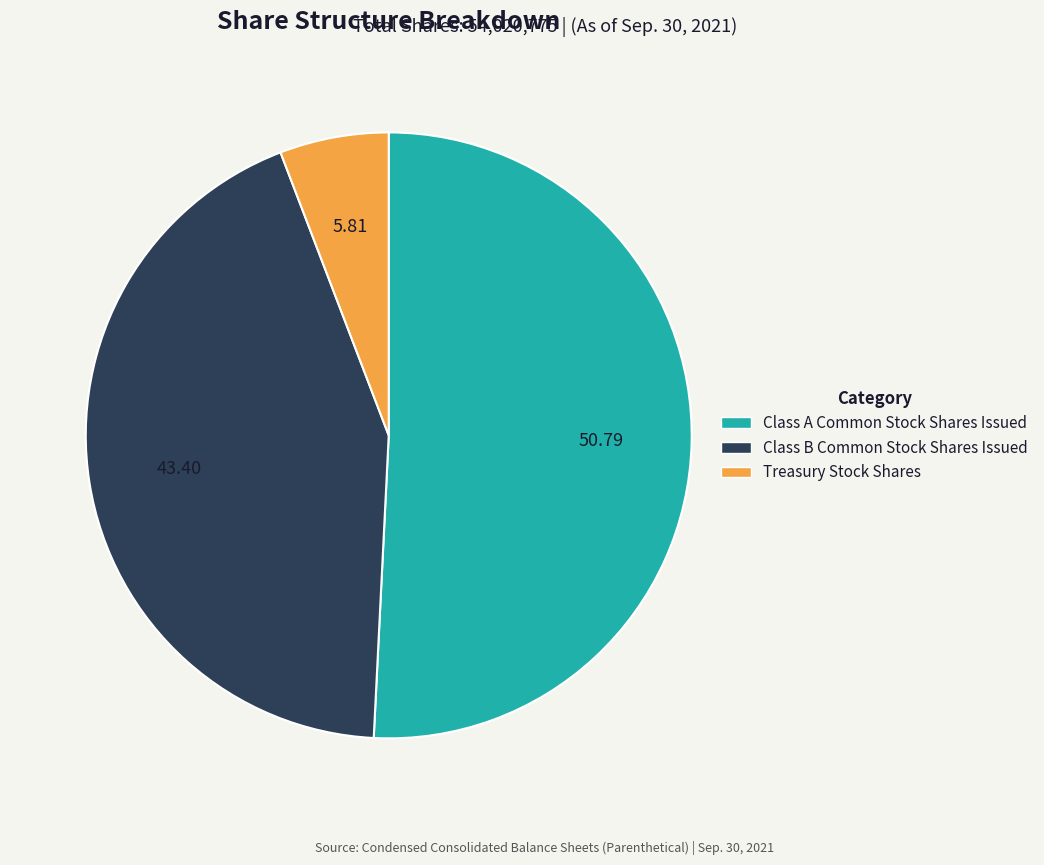

Is the sum of Class B Common Stock Shares Issued and Class A Common Stock Shares Issued greater than half?

Yes